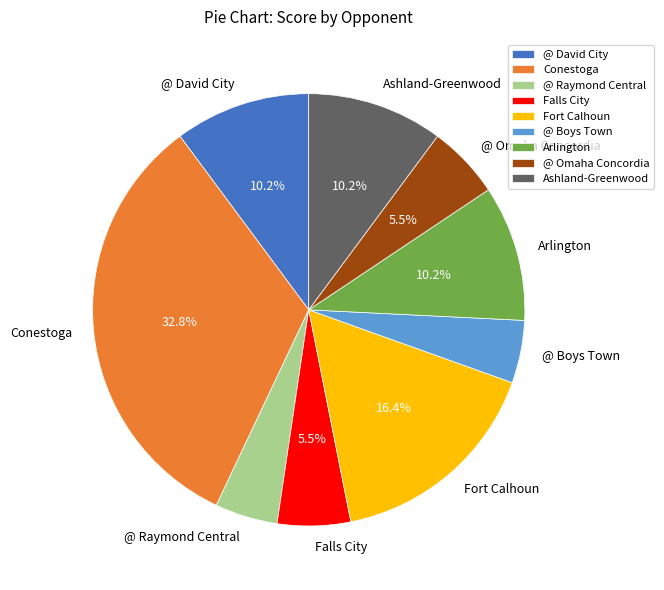

Is there any slice that represents more than half of the pie?

No